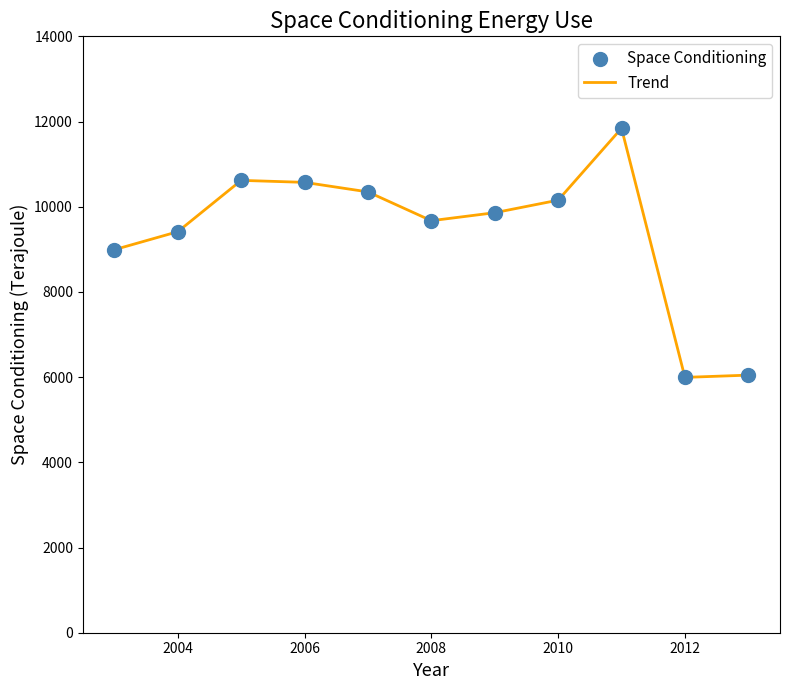

What is the difference between the maximum and minimum values?

5848